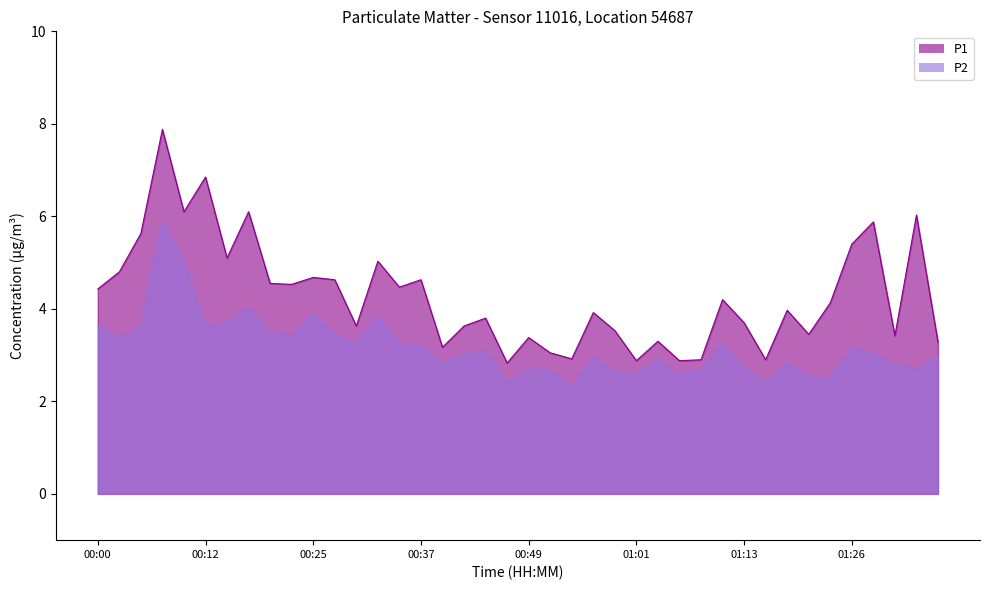

What is the difference between the maximum and second lowest values in the P2 series?

3.5